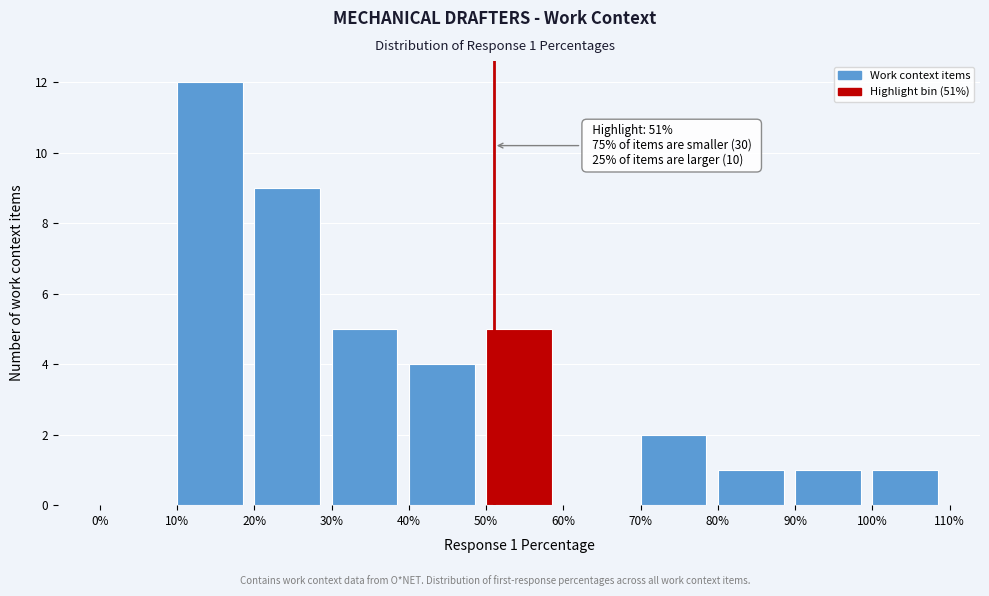

Over which range of the x-axis is the bar tallest?

10% to 20%